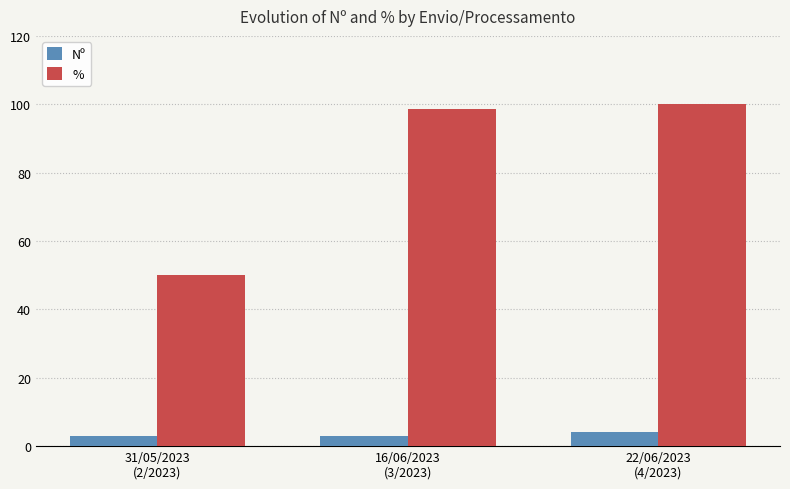

What is the total value across all series at 22/06/2023
(4/2023)?

104.0